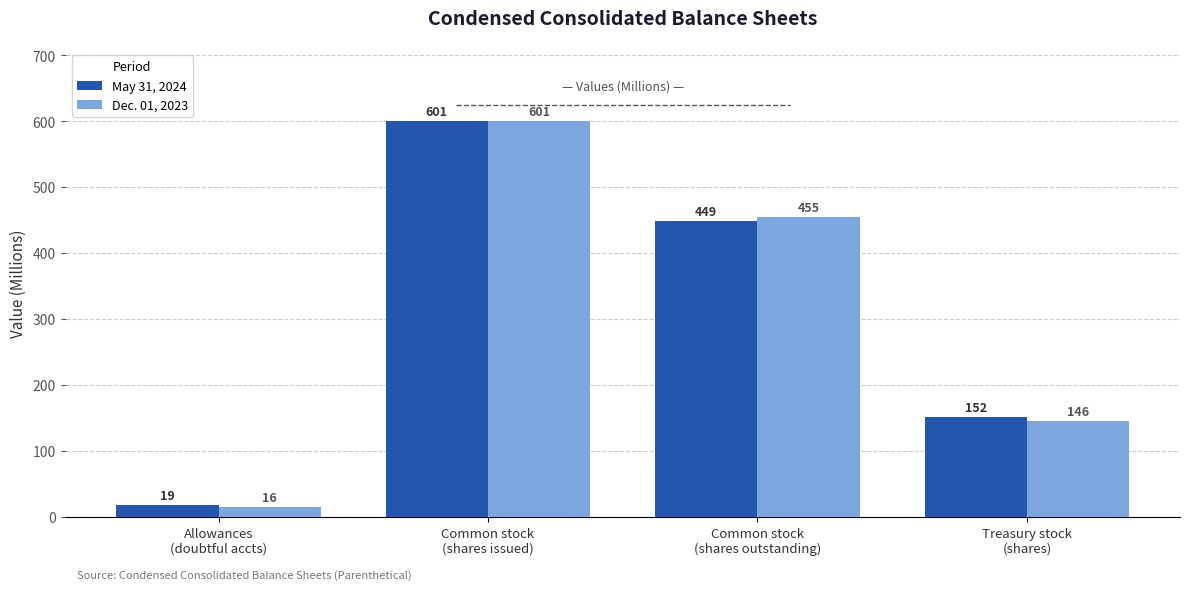

What is the sum of all Dec. 01, 2023 values?

1218